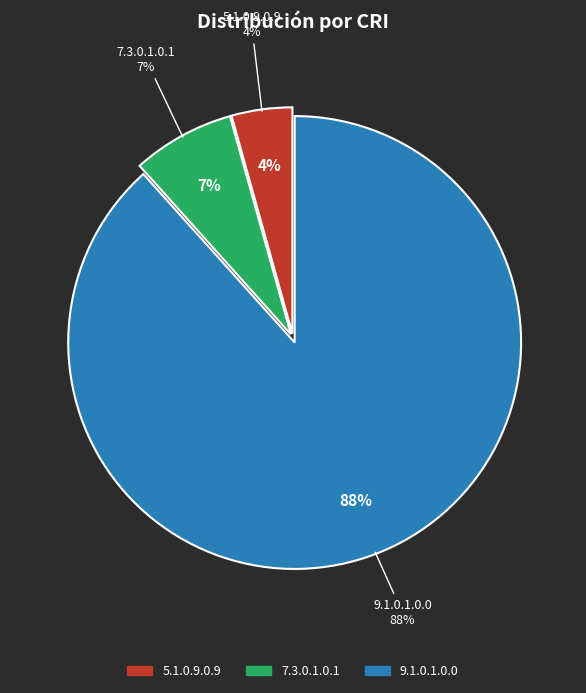

Count the number of slices in the pie.

4